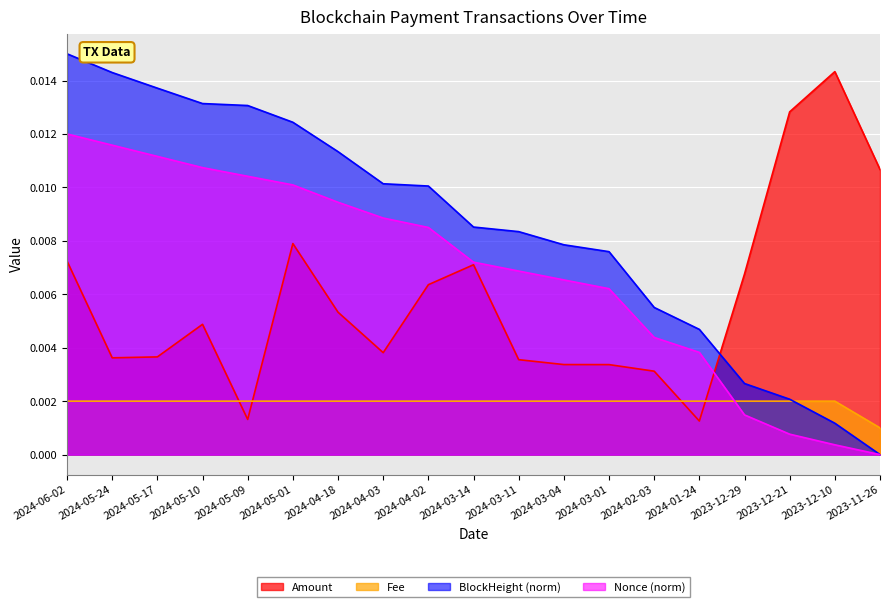

Is it true that Nonce_norm equals 0.0 at 2024-03-04?

False